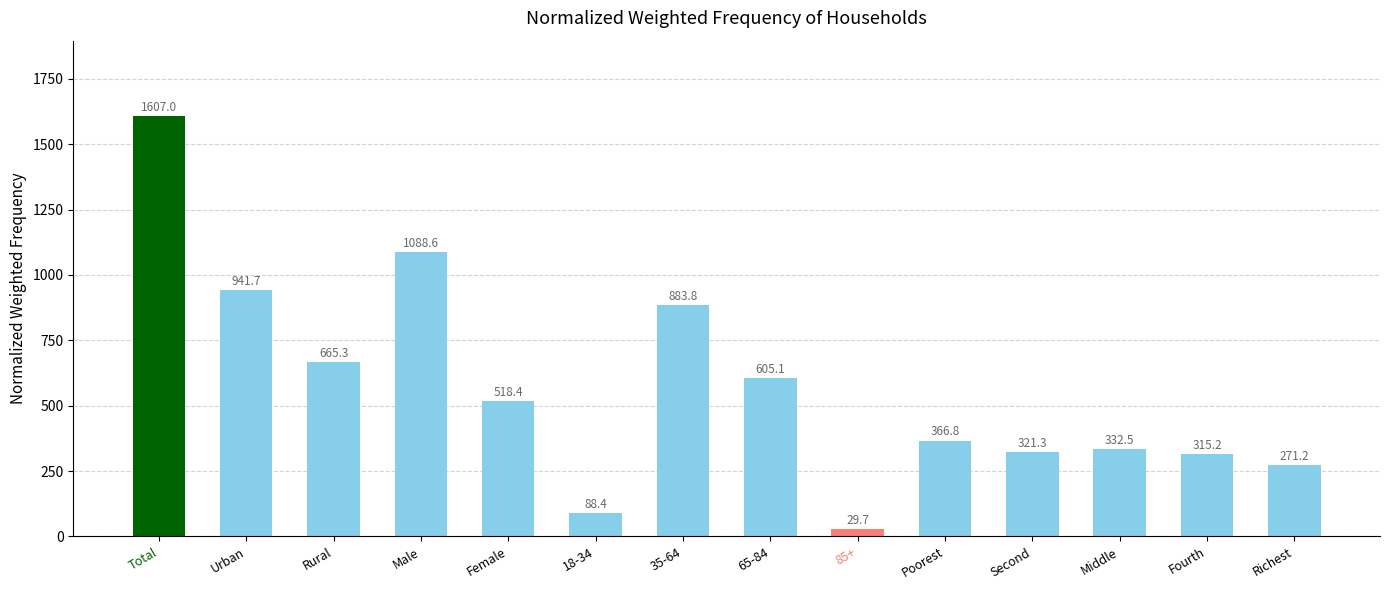

How many values are below 518?

7